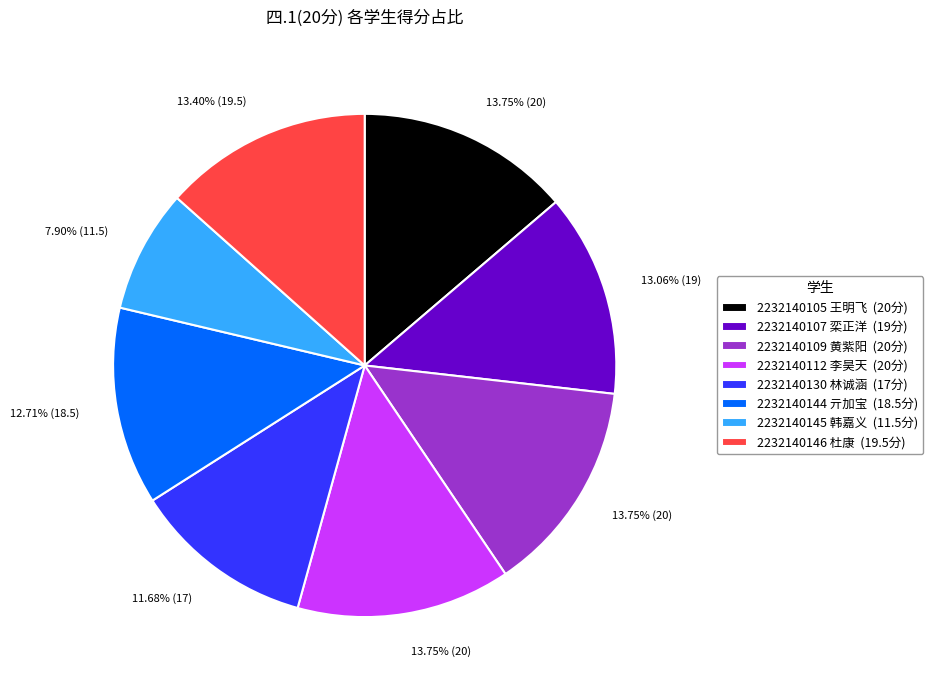

Is there a majority slice in this chart?

No